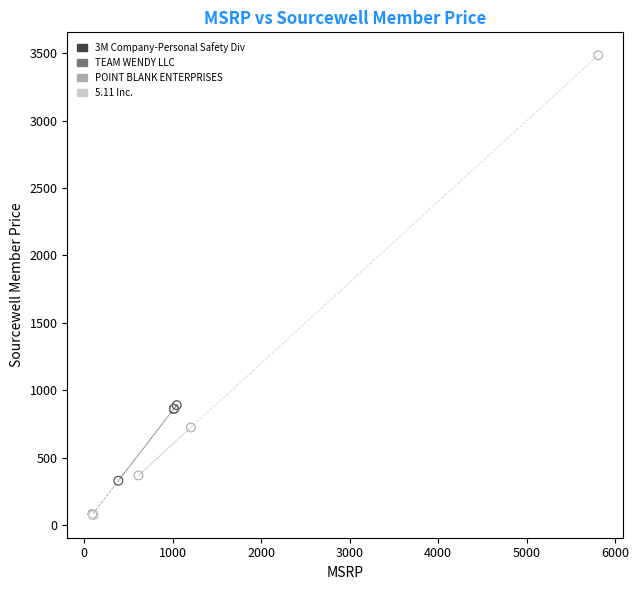

Which series reaches the maximum Y coordinate?

POINT BLANK ENTERPRISES